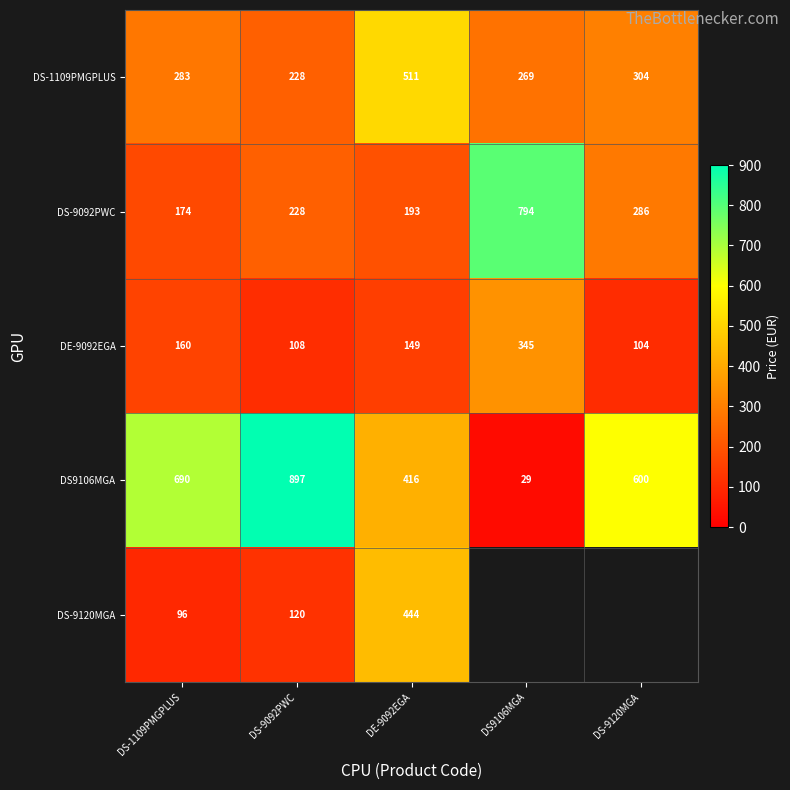

Which has a higher value, DS9106MGA or DS-9092PWC?

DS9106MGA